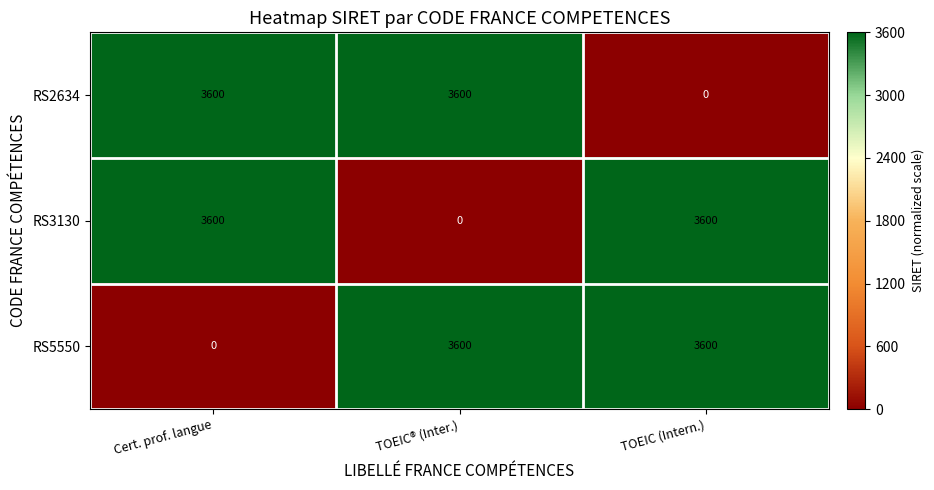

Reading left to right, list all the values displayed in this chart.

RS2634: Cert. prof. langue=3600	TOEIC® (Inter.)=3600	TOEIC (Intern.)=0
RS3130: Cert. prof. langue=3600	TOEIC® (Inter.)=0	TOEIC (Intern.)=3600
RS5550: Cert. prof. langue=0	TOEIC® (Inter.)=3600	TOEIC (Intern.)=3600